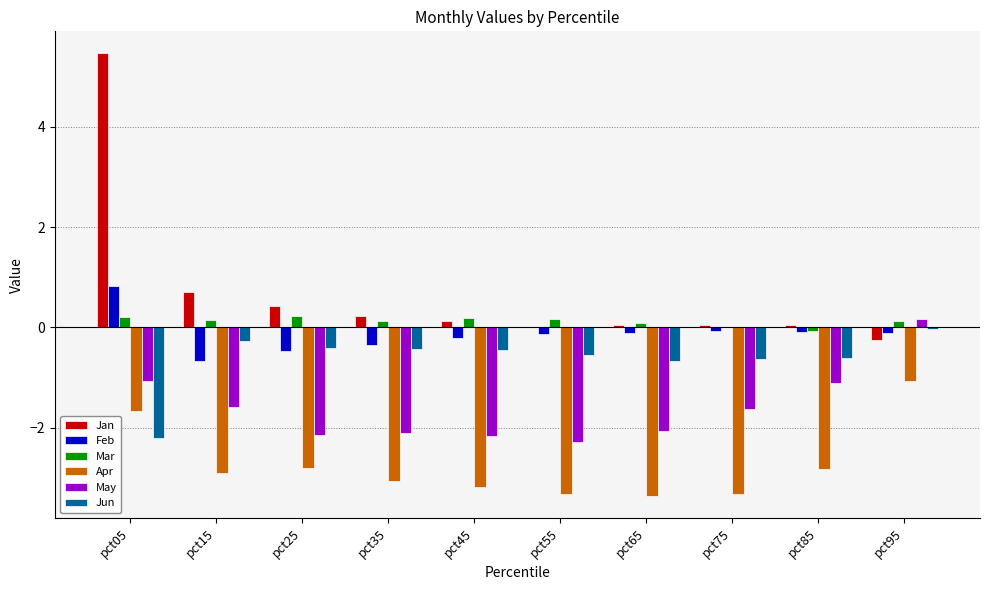

How many groups of bars are there?

10